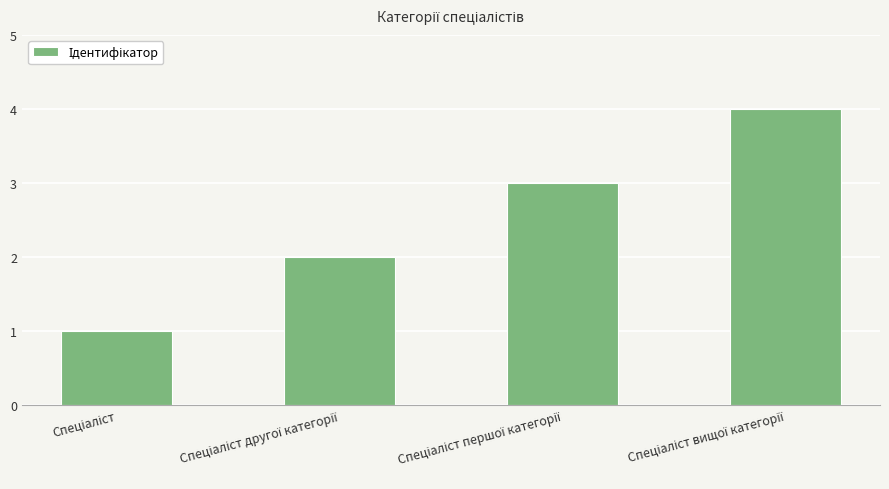

What is the value of the 4th bar from the left?

4